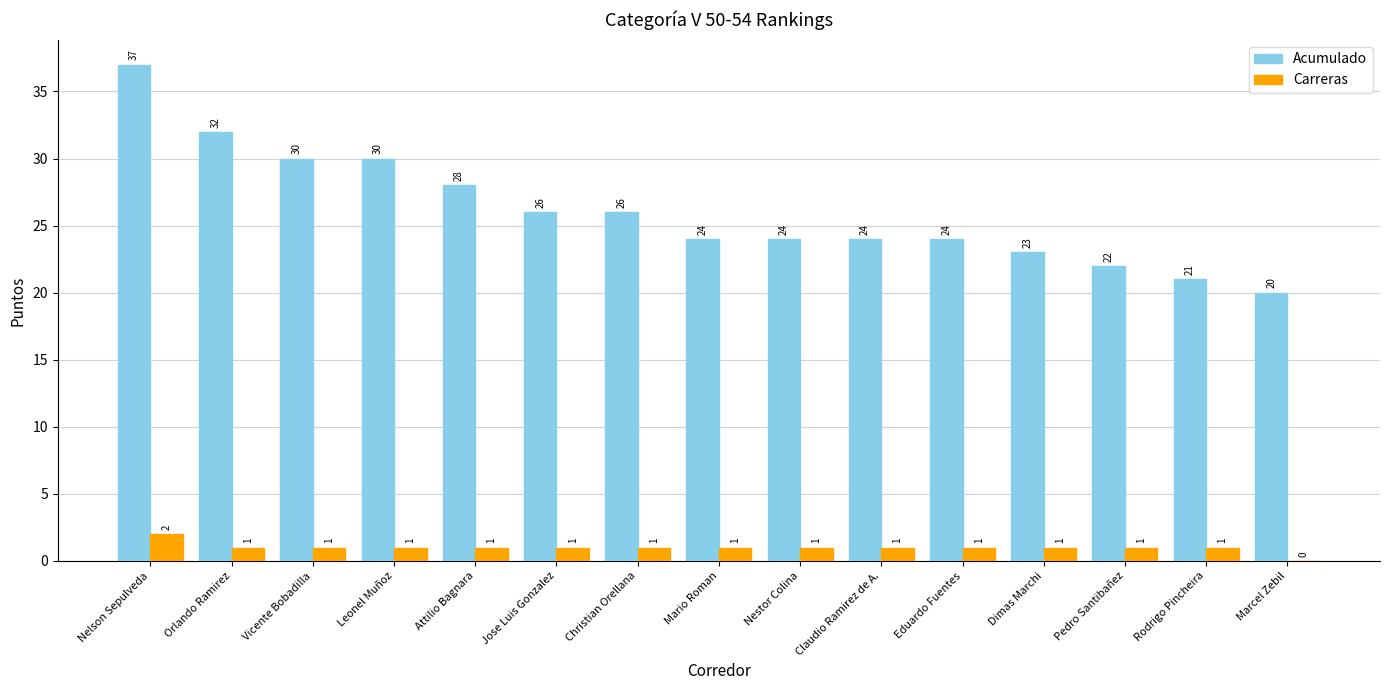

The Acumulado series shows 48 at Leonel Muñoz. True or false?

False